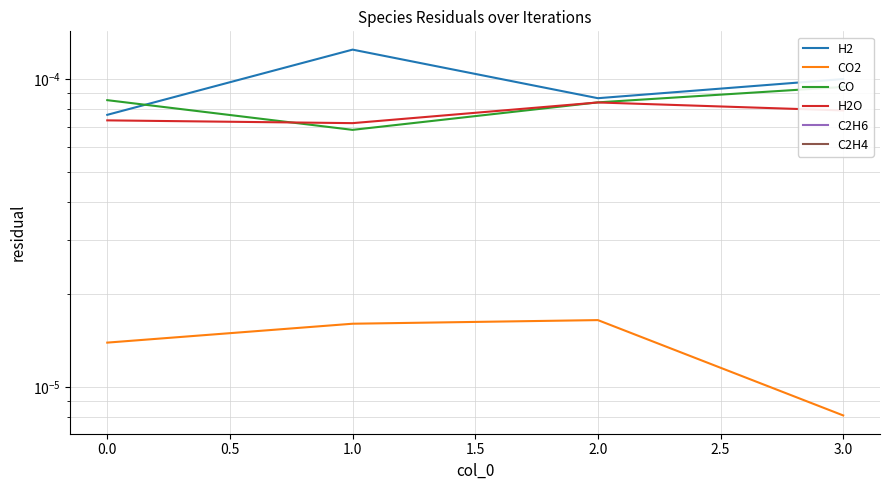

Count the CO values in the range 0 to 1.

4